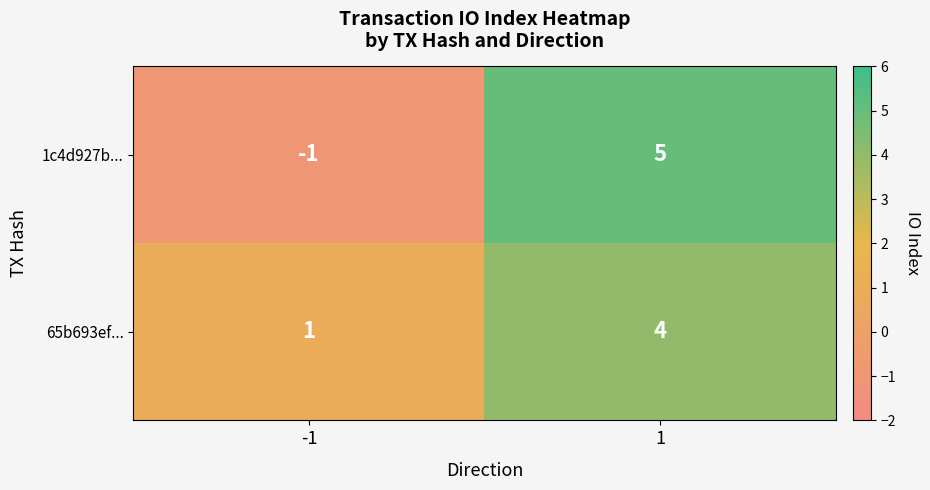

What is the maximum value shown in the chart?

5